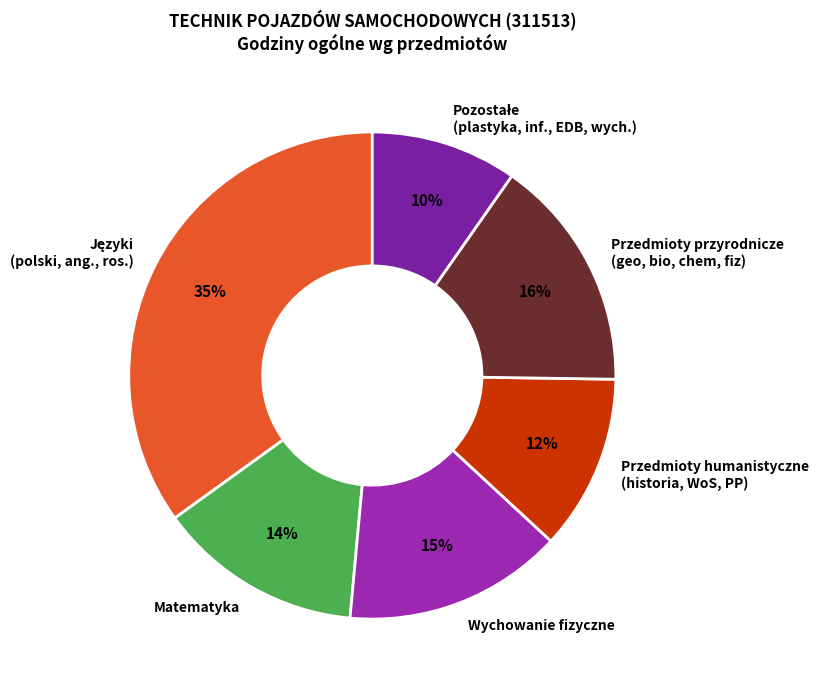

What percentage is the Przedmioty humanistyczne (historia, WoS, PP) slice, to the nearest percent?

12%